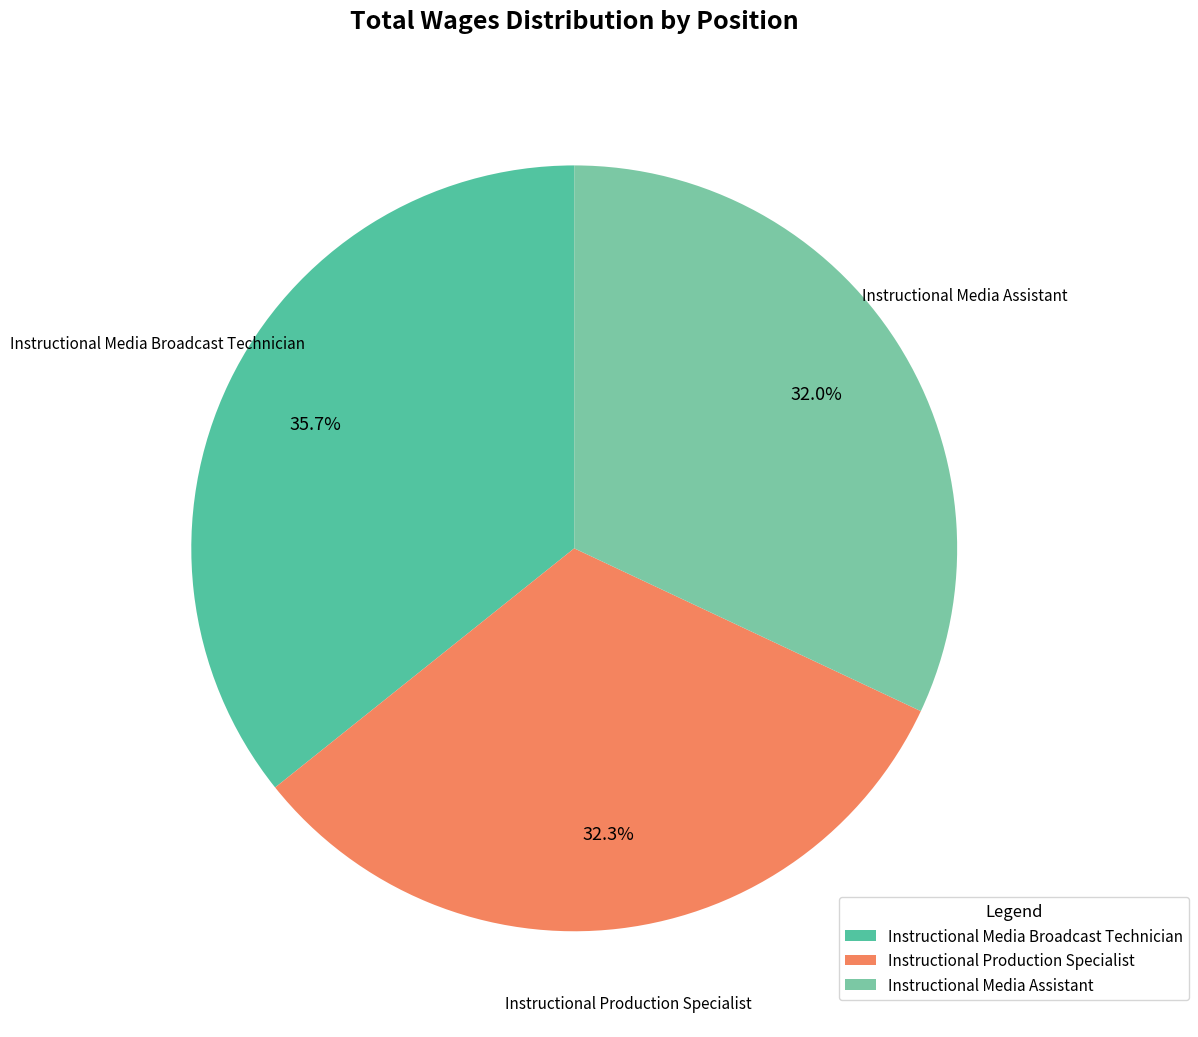

How many slices are in this pie chart?

3